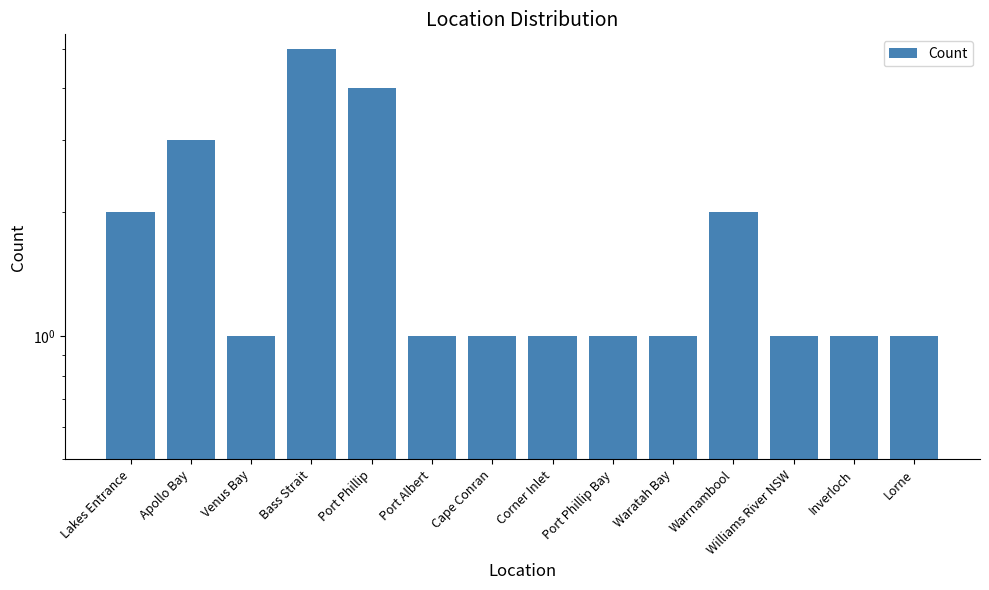

Approximately how many times larger is the value at Warrnambool compared to Inverloch?

2.0